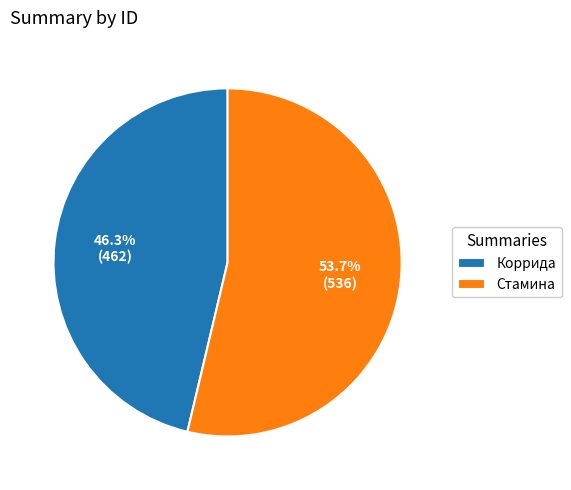

Is there a majority slice in this chart?

Yes